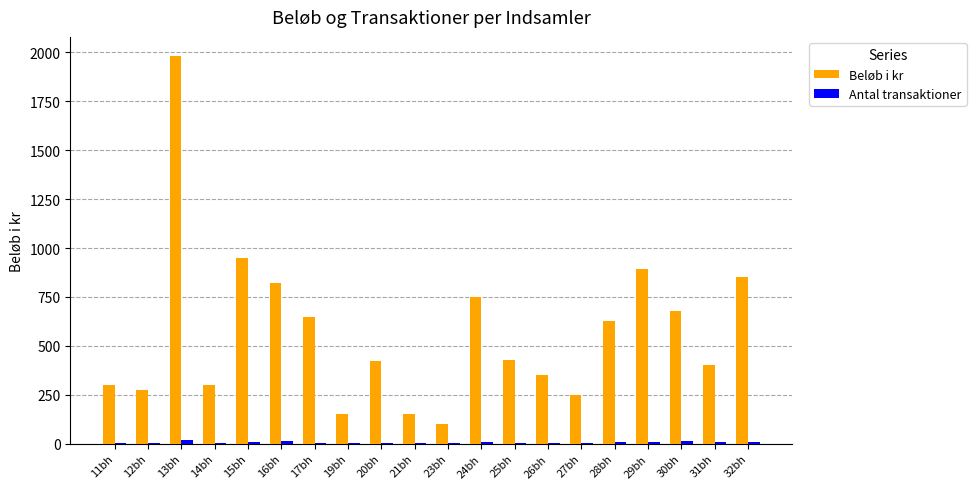

Between 13bh and 26bh, which series saw the biggest shift?

Beløb i kr